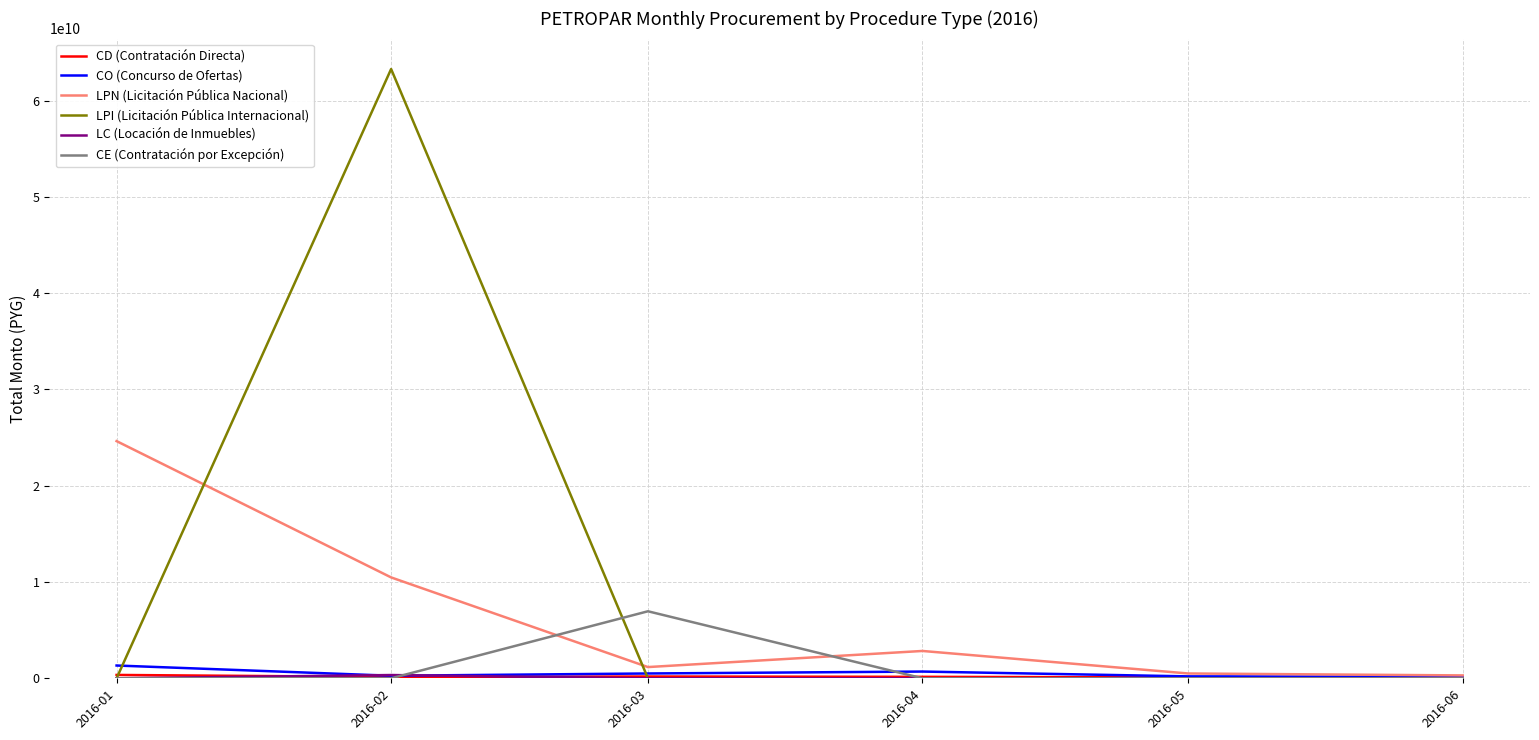

Where is LPN (Licitación Pública Nacional) nearest to the value 12465772920?

2016-02